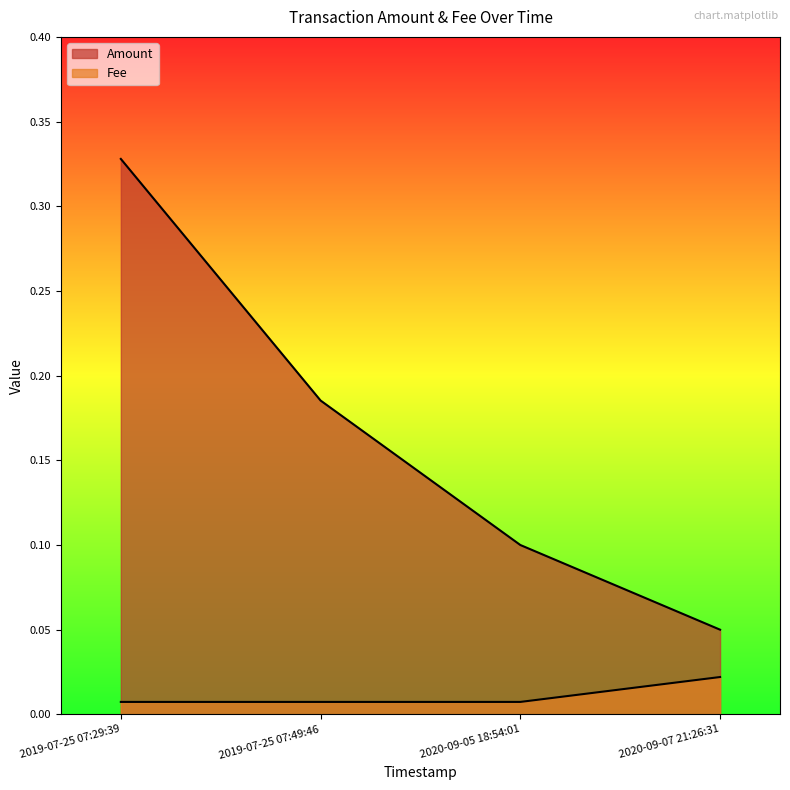

What is the spread (max minus min) of values at 2020-09-05 18:54:01?

0.1